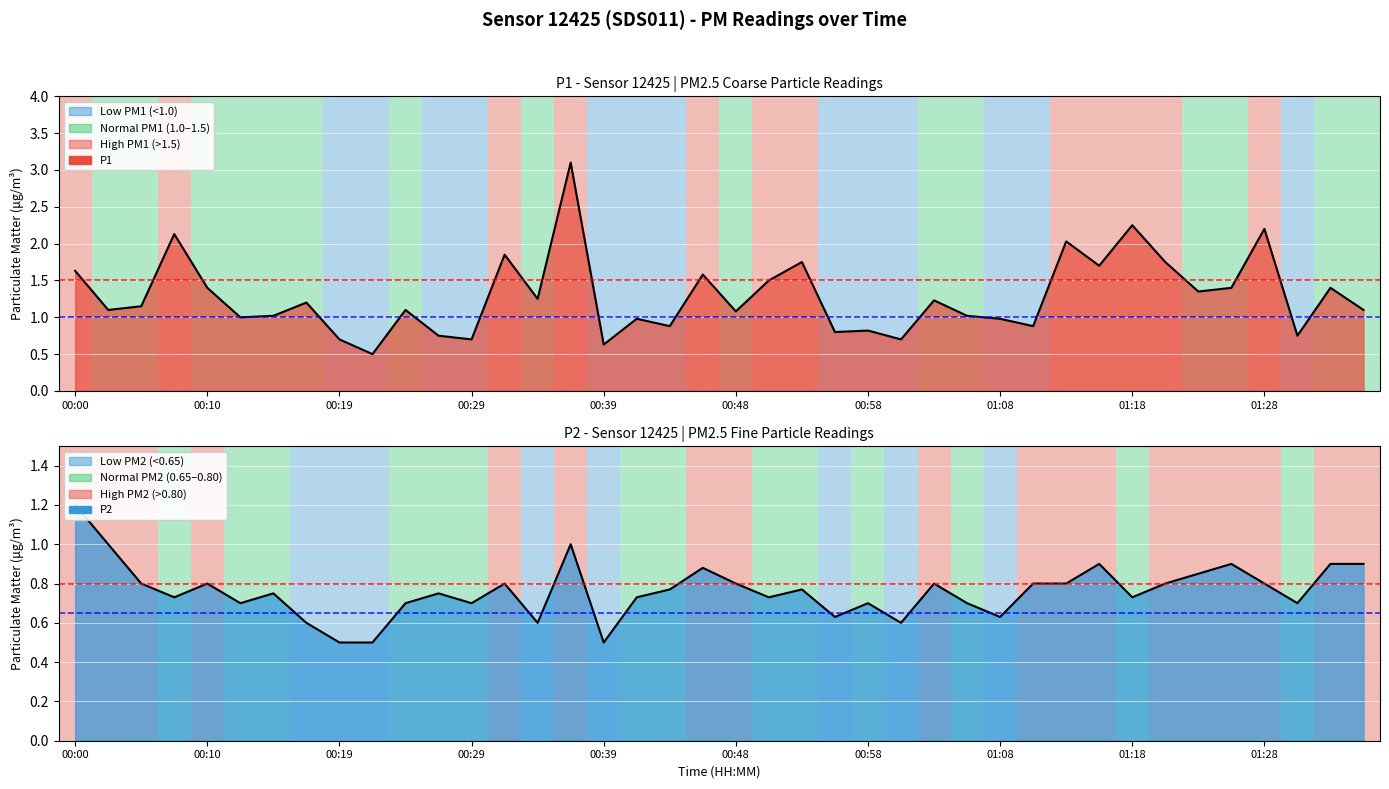

True or false: P1 has a value of 1.1 at 00:48.

True